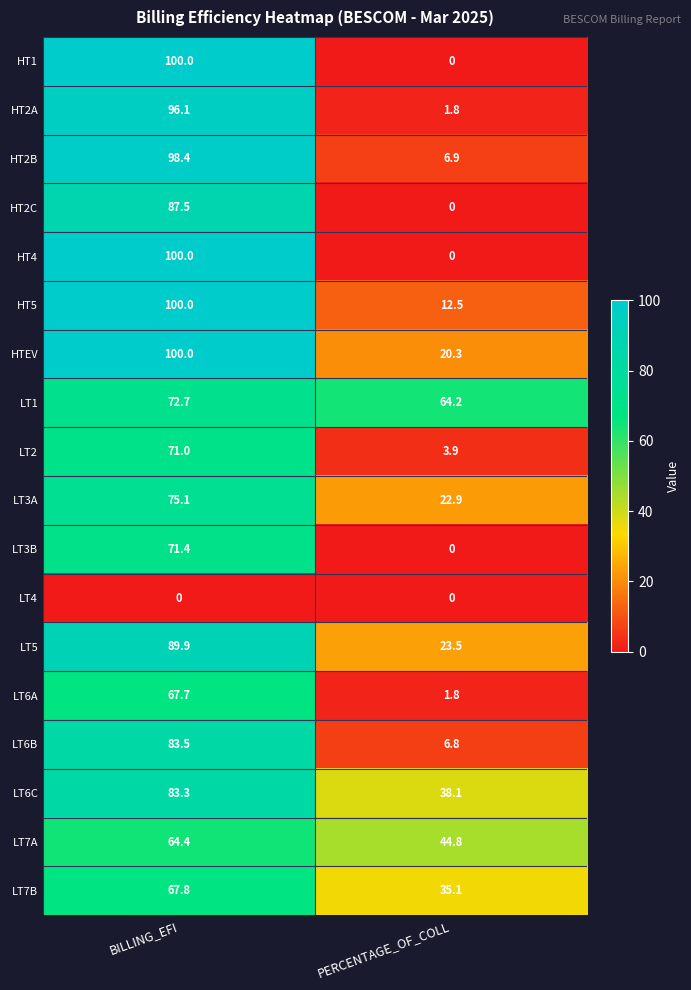

What is the spread (max minus min) of values at BILLING_EFI?

100.0